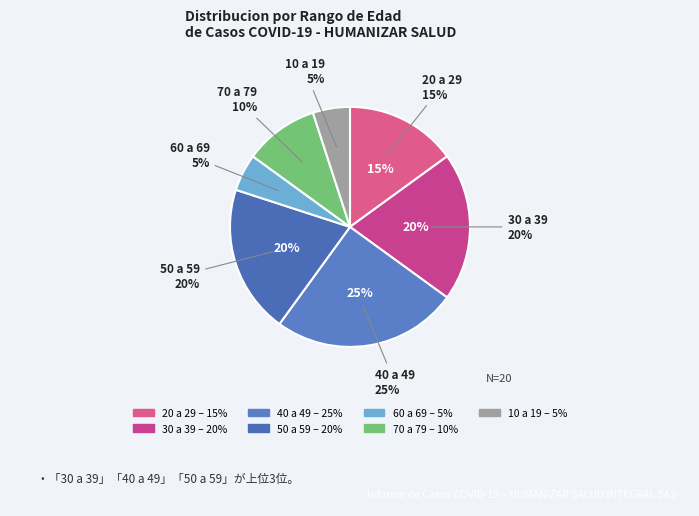

Rank the categories by value from highest to lowest.

40 a 49, 30 a 39, 50 a 59, 20 a 29, 70 a 79, 60 a 69, 10 a 19